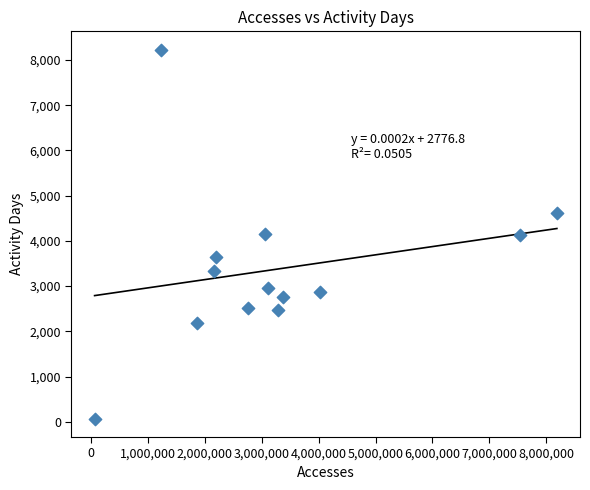

What is the range of Y values (max minus min)?

8153